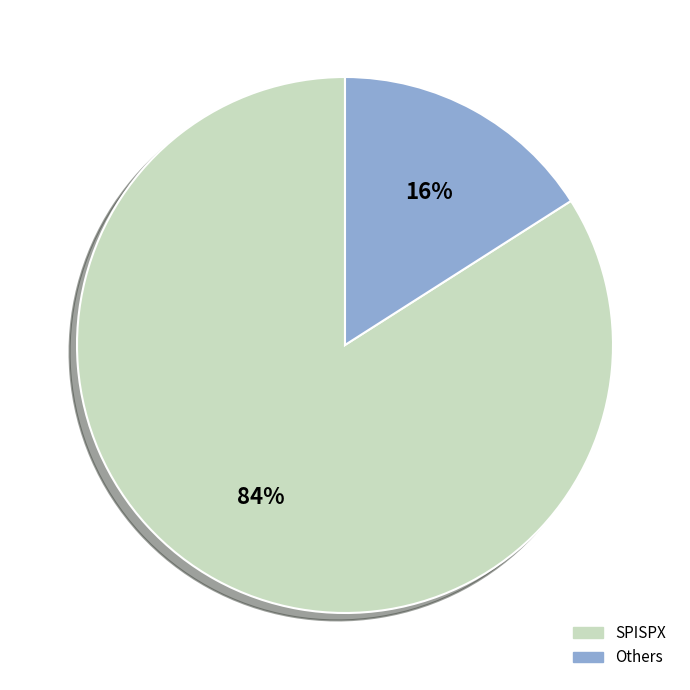

Rank the categories by value from highest to lowest.

SPISPX, Others